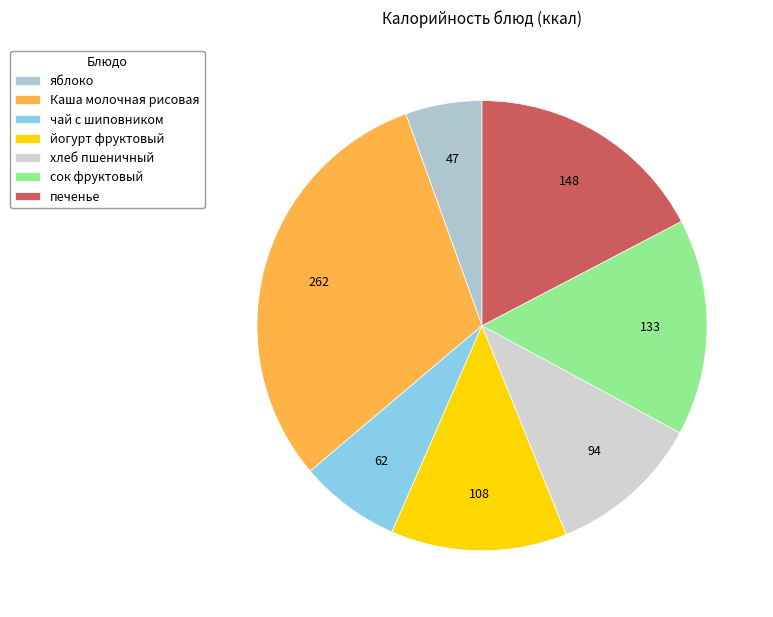

Count the number of slices in the pie.

7